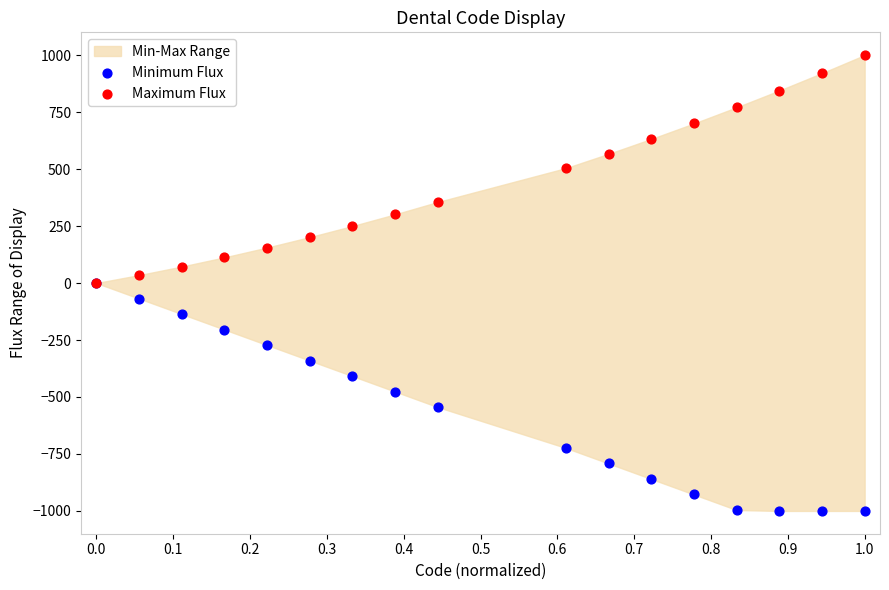

Which series reaches the maximum Y coordinate?

Maximum Flux